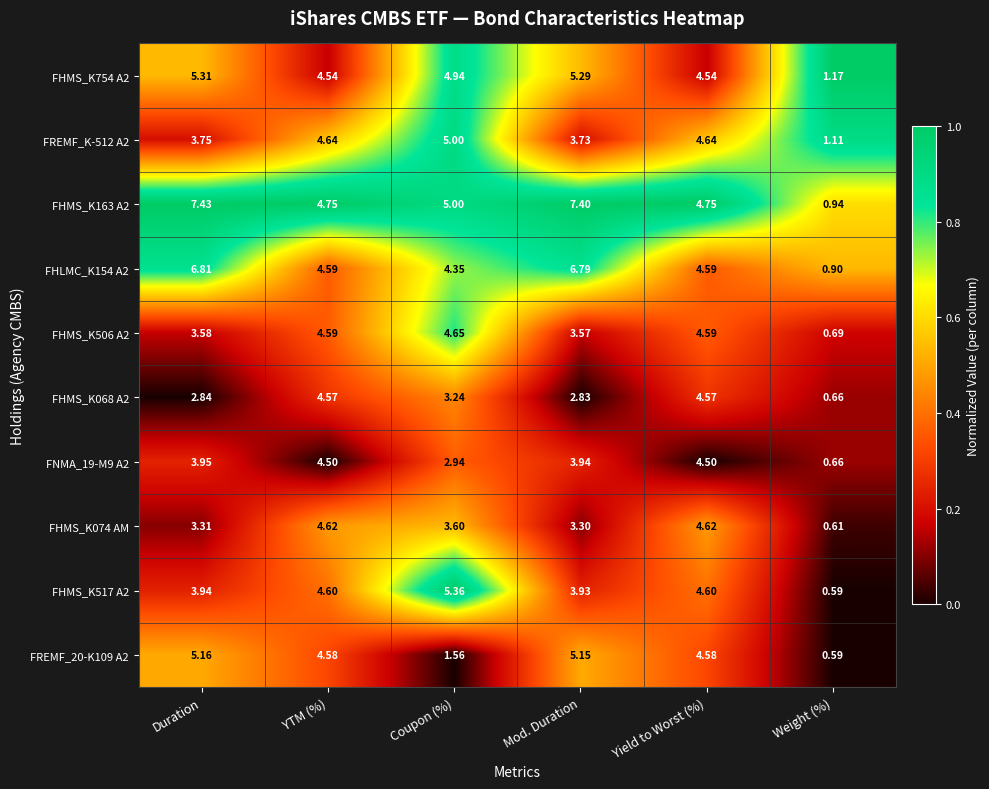

At which label does FHMS_K506 A2 first exceed 4?

YTM (%)